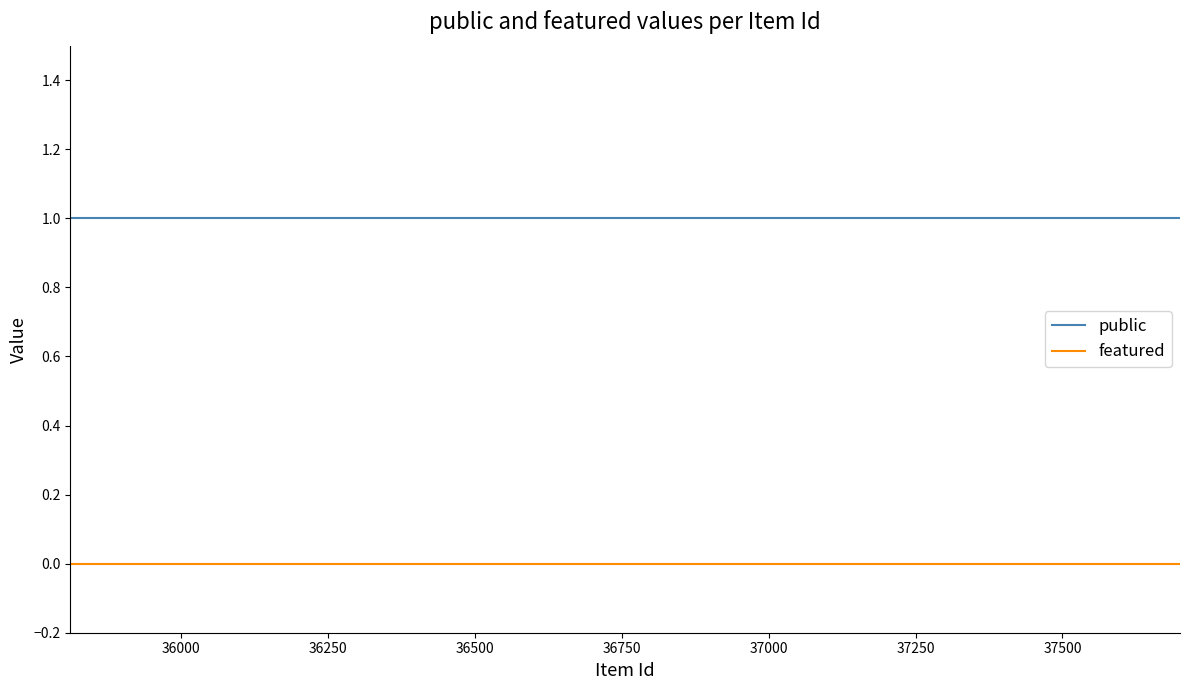

List the series in order of their peak value, highest first.

public, featured